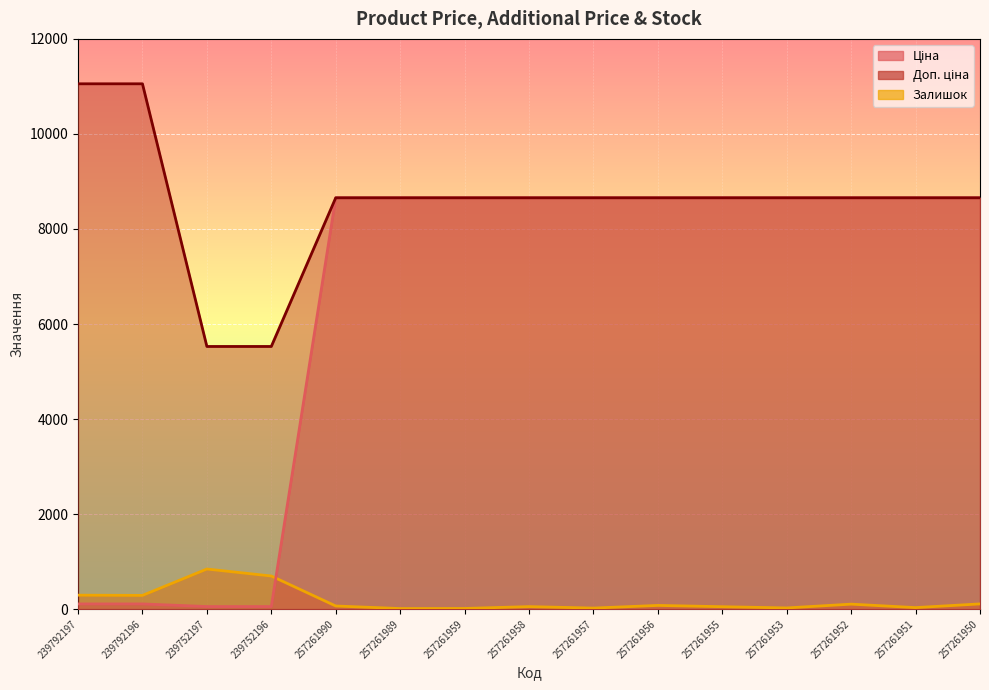

Reading left to right, what are all the values shown in this chart?

Ціна: 110.5	110.5	55.3	55.3	8656.2	8656.2	8656.2	8656.2	8656.2	8656.2	8656.2	8656.2	8656.2	8656.2	8656.2
Доп. ціна: 11055.0	11055.0	5528.0	5528.0	8656.2	8656.2	8656.2	8656.2	8656.2	8656.2	8656.2	8656.2	8656.2	8656.2	8656.2
Залишок: 295.0	290.0	845.0	698.0	67.0	13.0	15.0	54.0	23.0	79.0	52.0	26.0	106.0	33.0	111.0